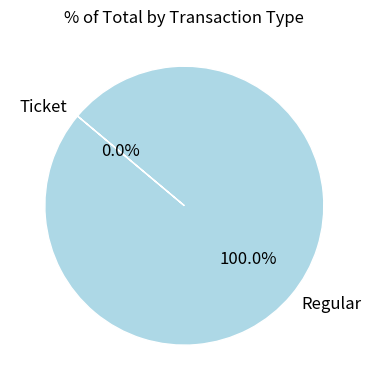

Rank the categories by value from highest to lowest.

Regular, Ticket